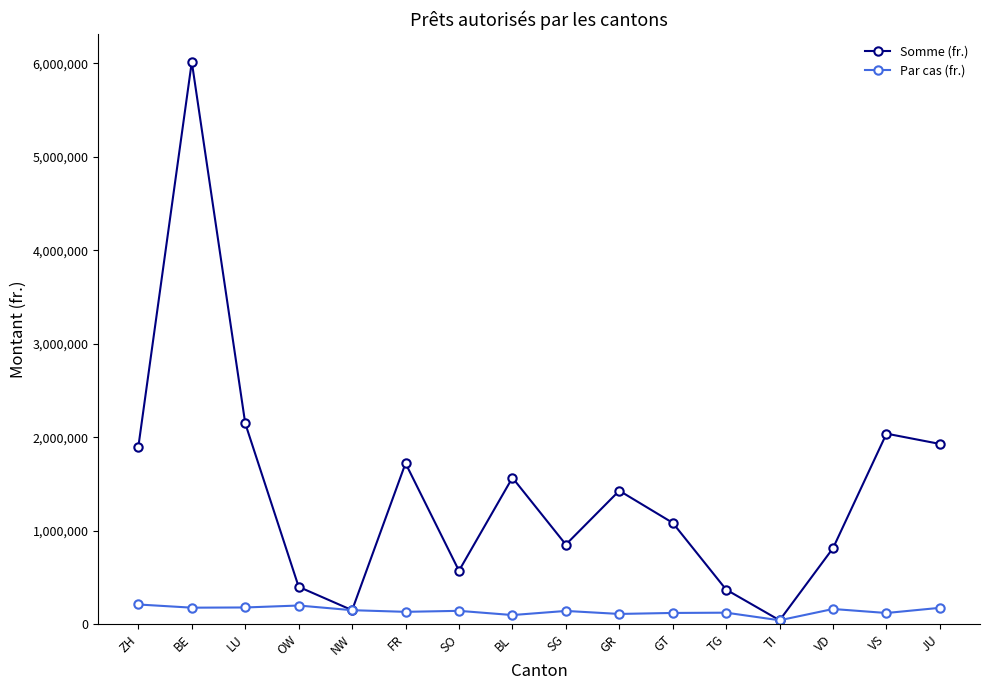

What is the difference between the maximum and minimum values in the Par cas (fr.) series?

169000.0